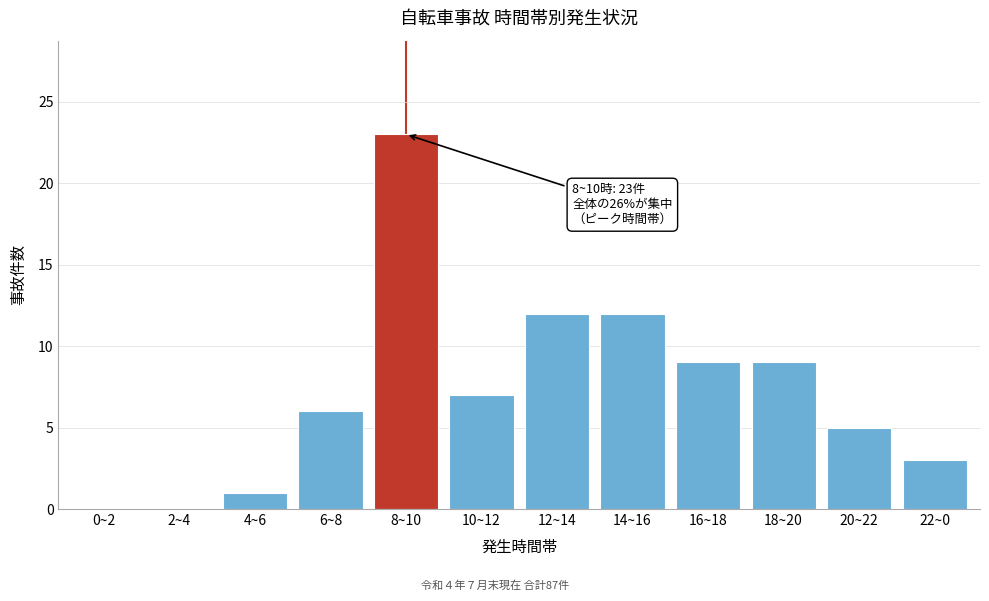

Reading right to left, what are all the values shown in this chart?

22~0=3	20~22=5	18~20=9	16~18=9	14~16=12	12~14=12	10~12=7	8~10=23	6~8=6	4~6=1	2~4=0	0~2=0